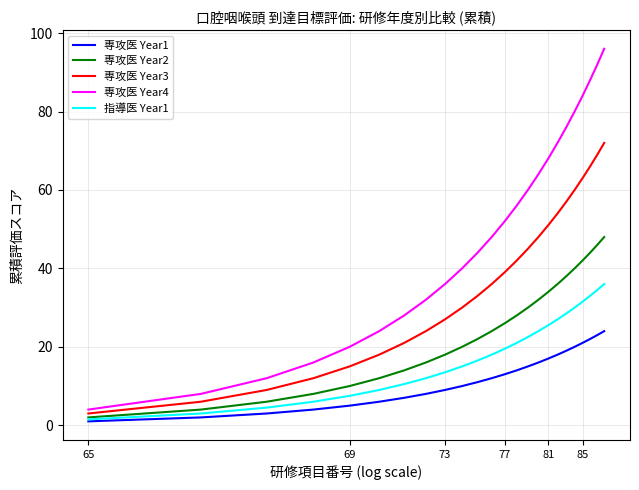

Which series has the largest range (max minus min)?

専攻医 Year4